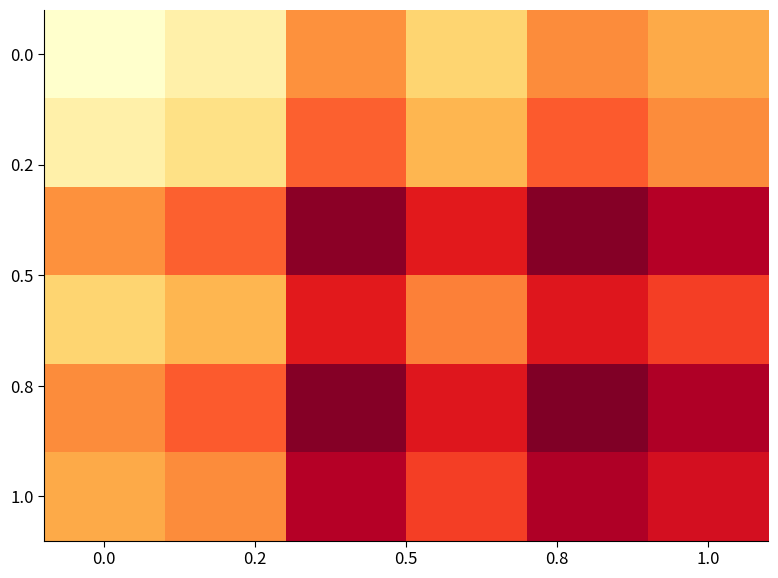

At how many categories does at least one series exceed 8?

6